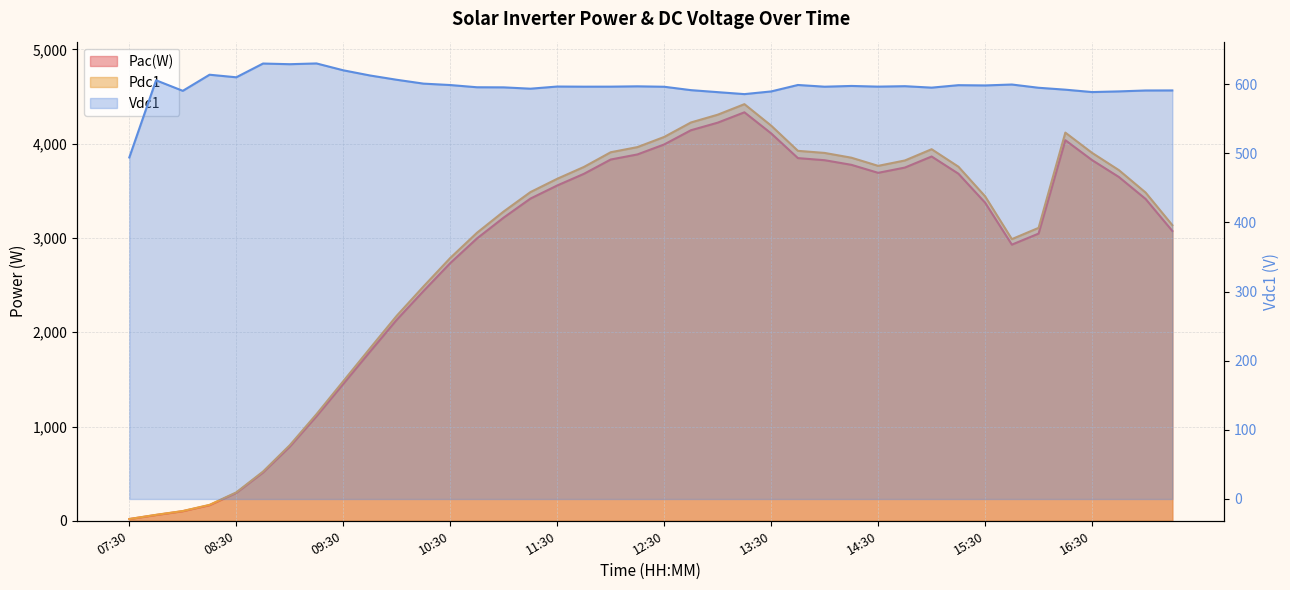

How many categories are shown in the chart?

40